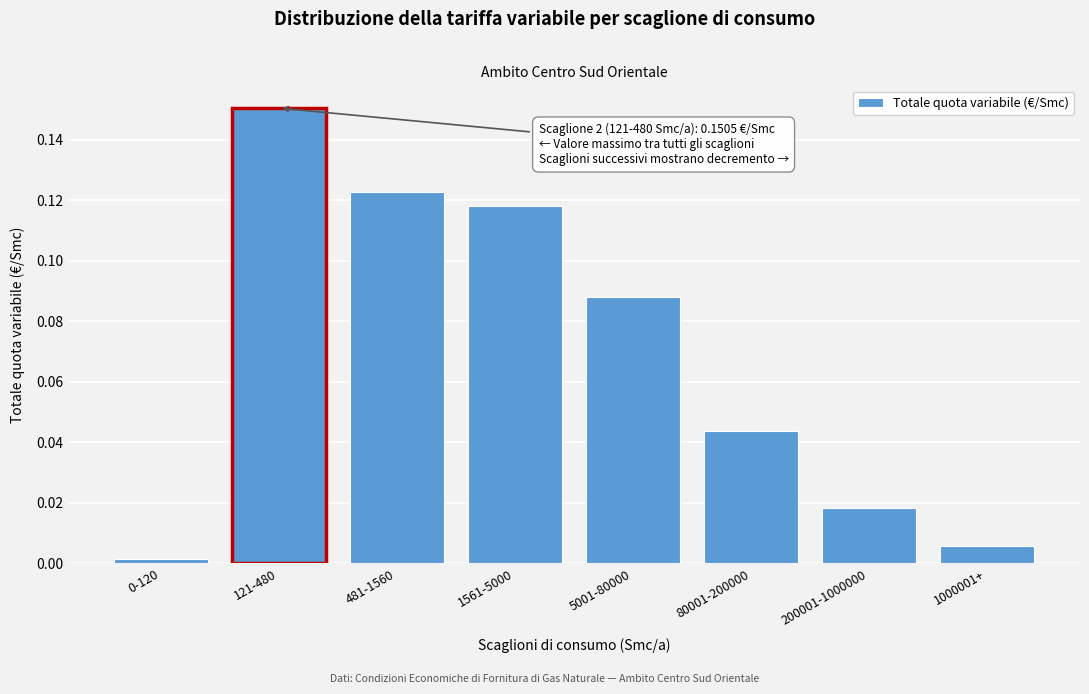

Which has a higher value, 5001-80000 or 121-480?

121-480